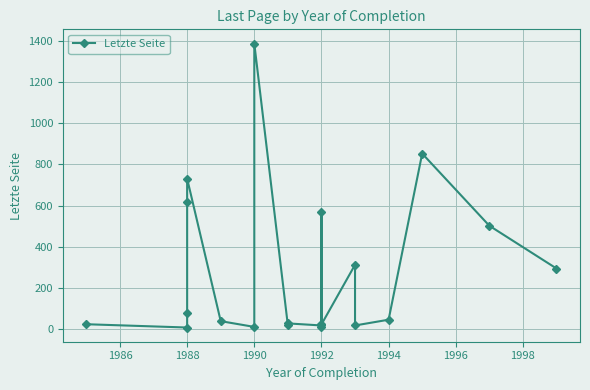

What is the greatest value displayed?

1388.0